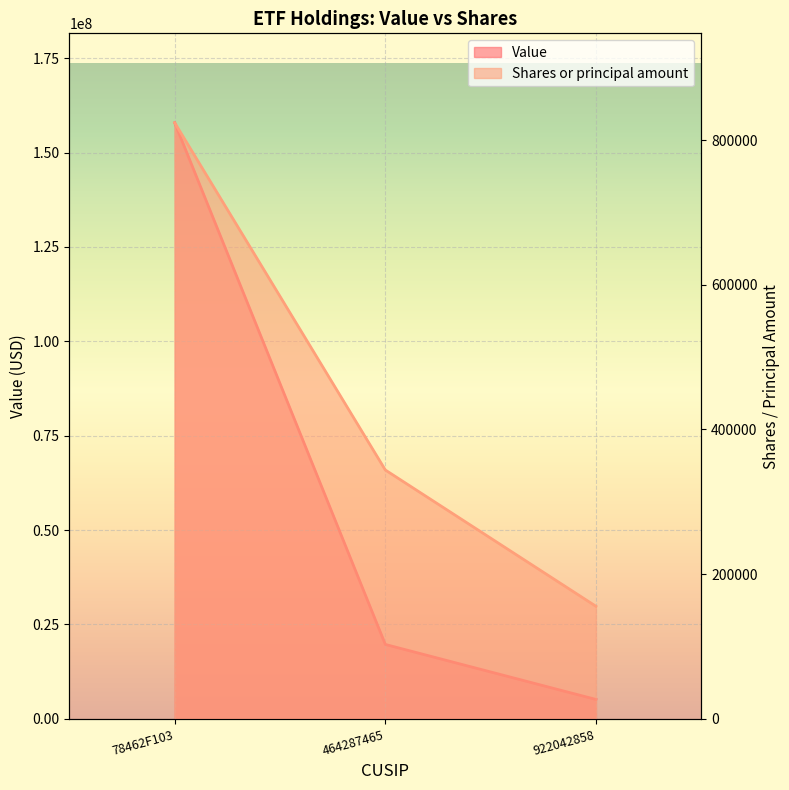

What are all the series names shown in the legend?

Value, Shares or principal amount